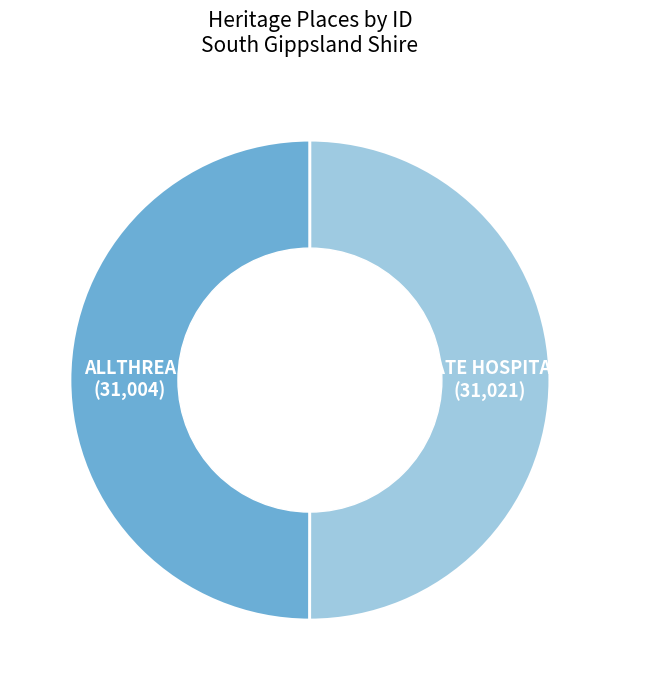

How many slices are in this pie chart?

2